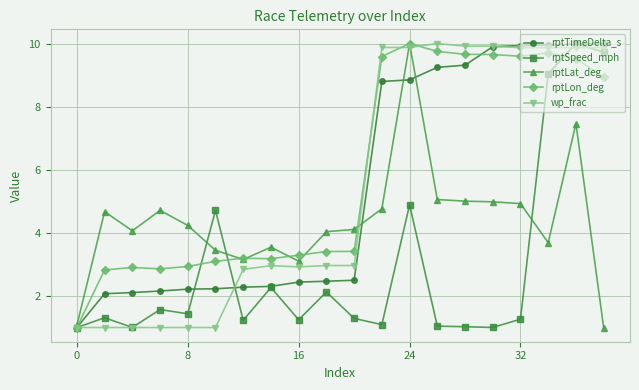

Which series ends up on top after the final intersection of rptTimeDelta_s and rptSpeed_mph?

rptTimeDelta_s